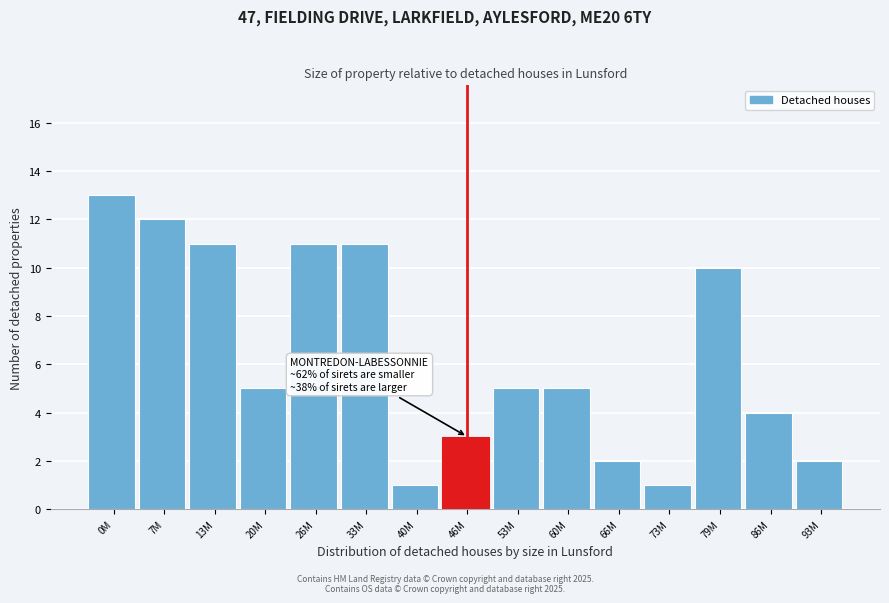

Reading right to left, list all the values displayed in this chart.

2	4	10	1	2	5	5	3	1	11	11	5	11	12	13